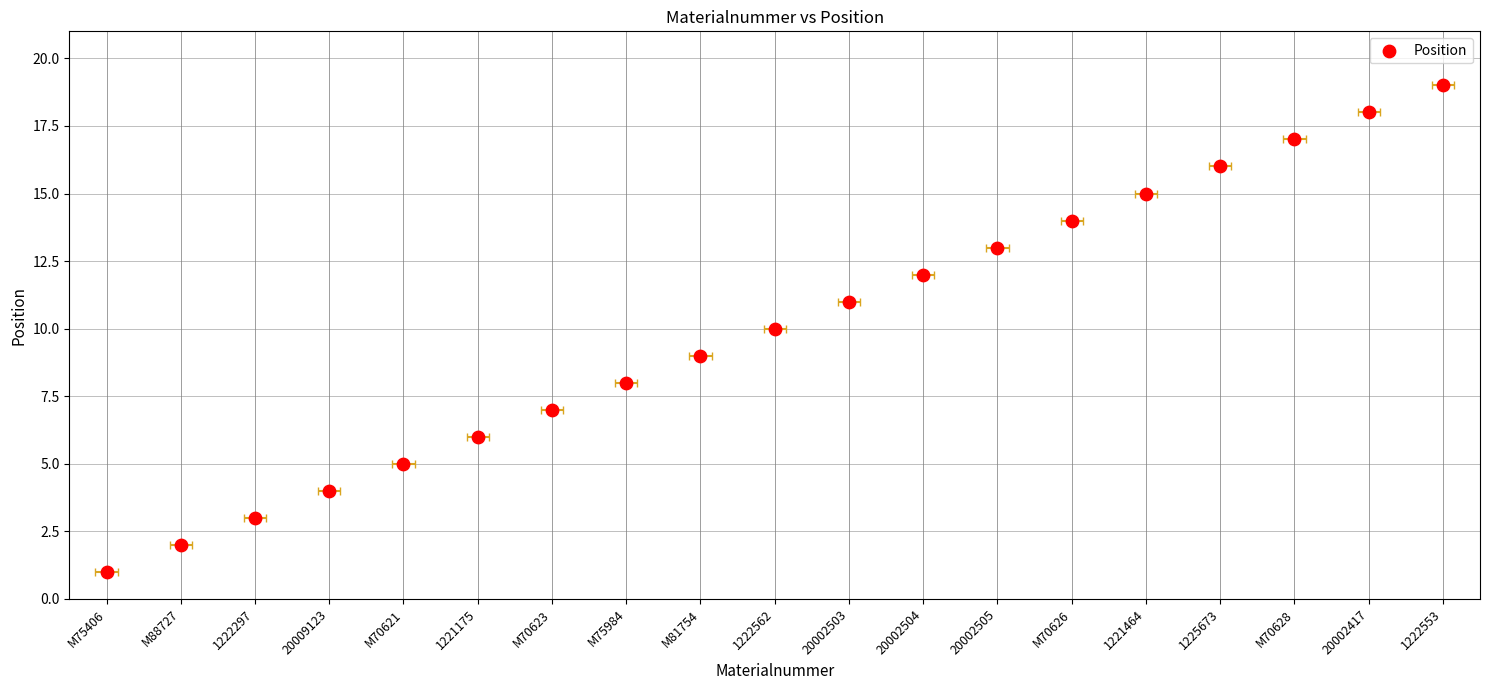

Which has a higher value, 20009123 or M75406?

20009123